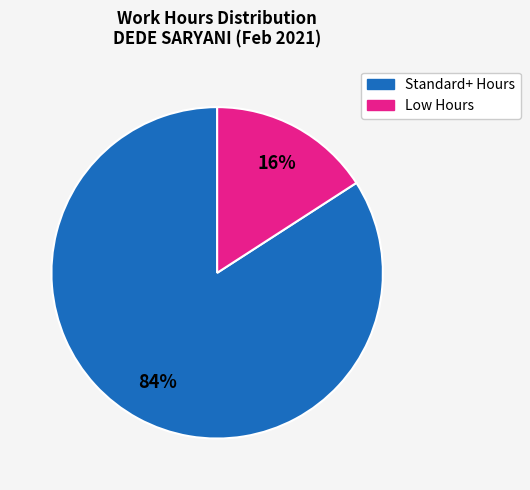

How many slices are in this pie chart?

2